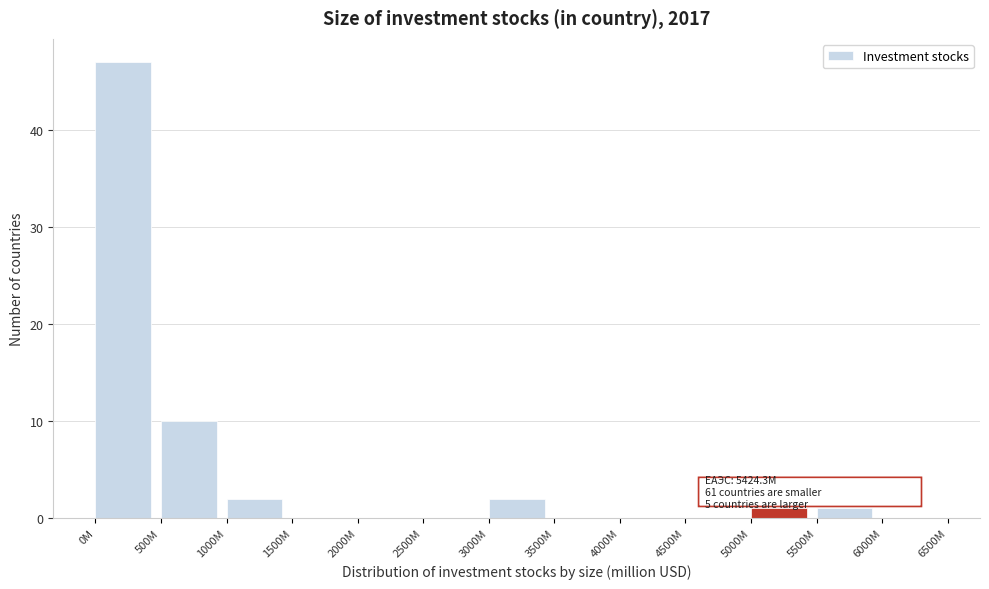

Reading left to right, list all the values displayed in this chart.

0M=47	500M=10	1000M=2	1500M=0	2000M=0	2500M=0	3000M=2	3500M=0	4000M=0	4500M=0	5000M=1	5500M=1	6000M=0